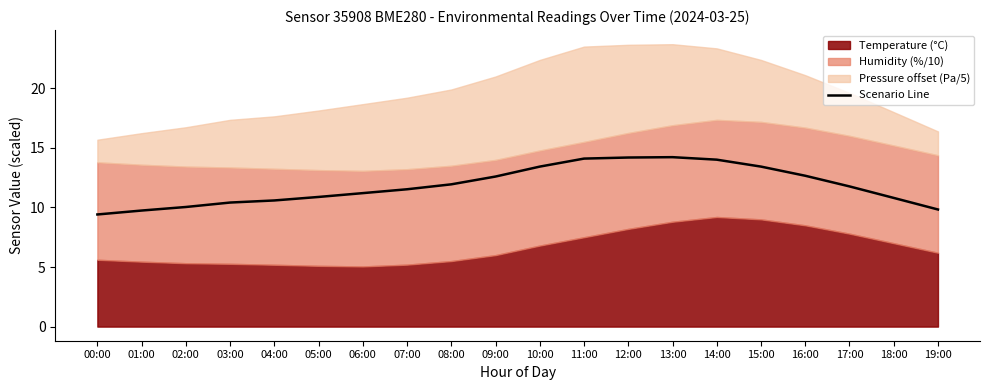

The chart shows a value of 17.2 at 18:00. True or false?

False